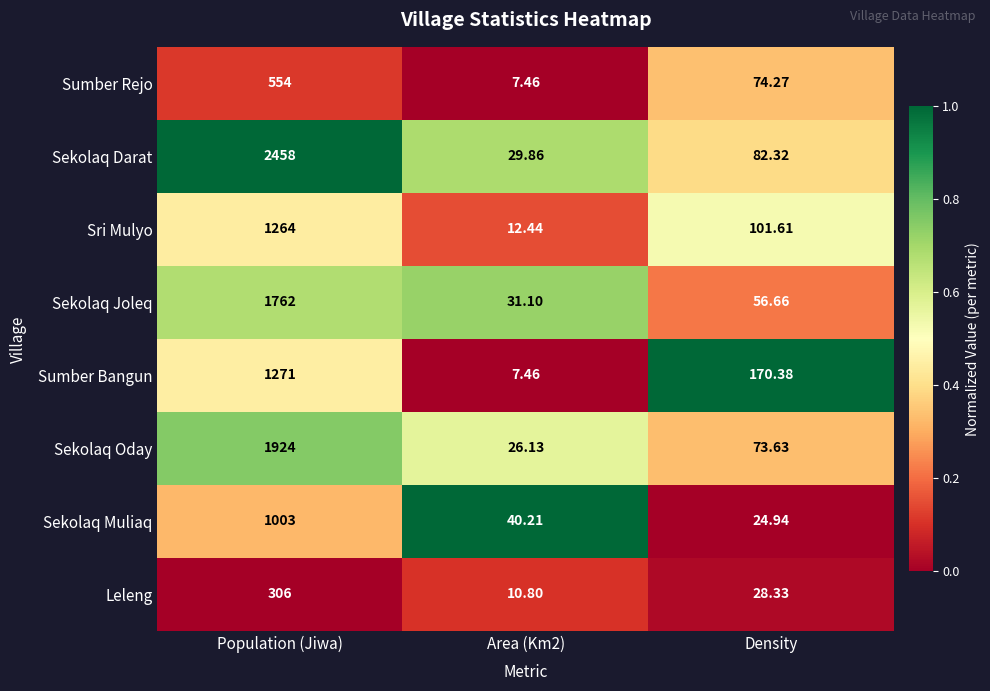

Rank the series at Population (Jiwa) from highest to lowest value.

Sekolaq Darat, Sekolaq Oday, Sekolaq Joleq, Sumber Bangun, Sri Mulyo, Sekolaq Muliaq, Sumber Rejo, Leleng